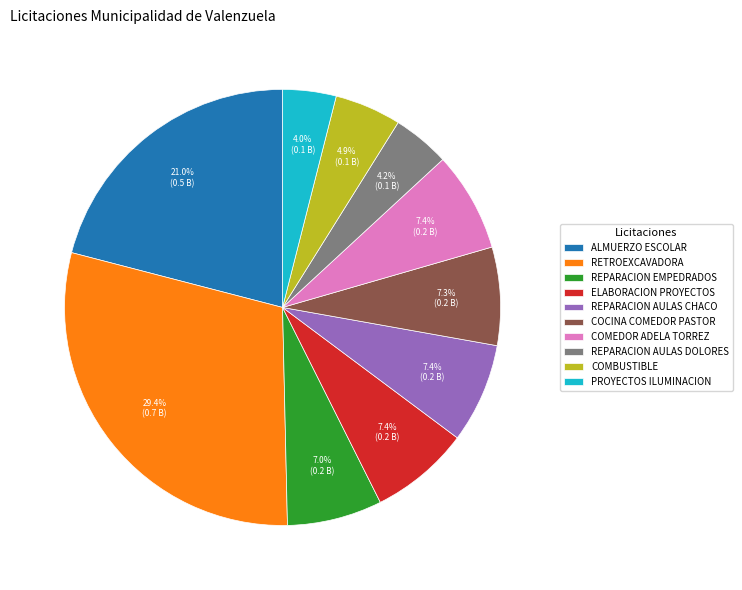

To the nearest percent, what portion does REPARACION AULAS CHACO represent?

7%